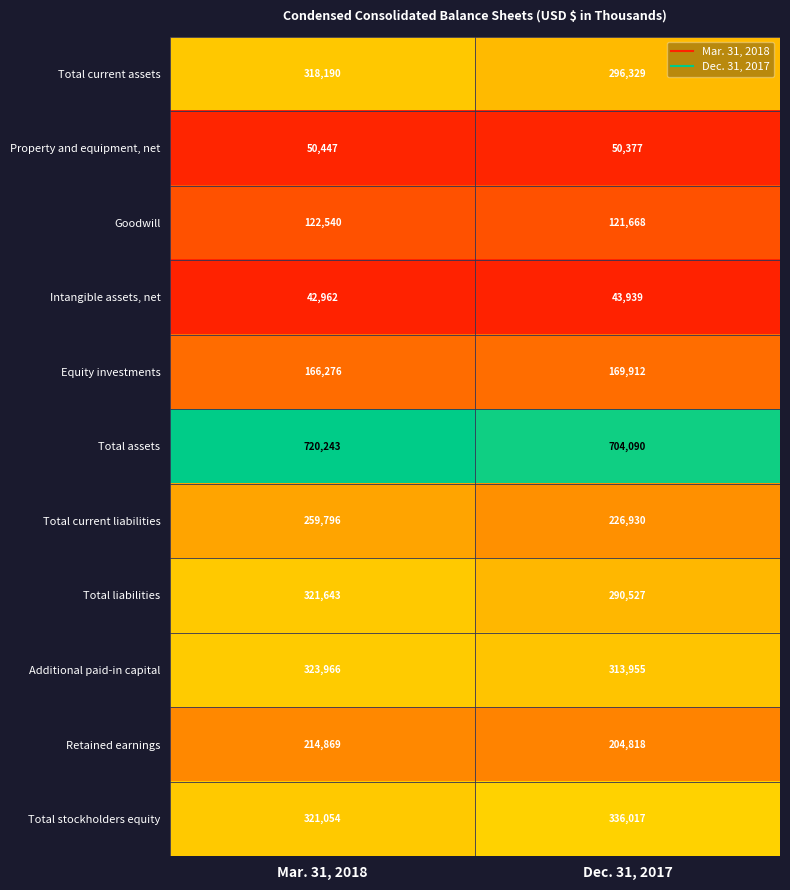

What is the minimum value shown in the chart?

42962